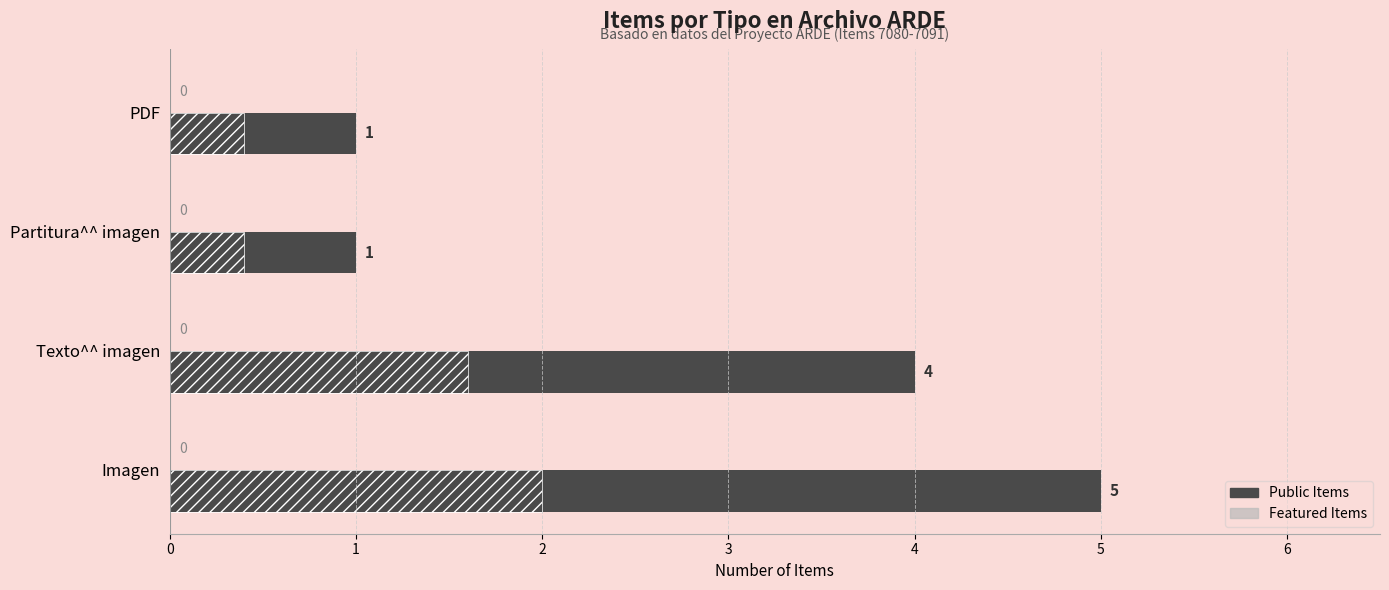

What is the greatest value displayed?

5.0